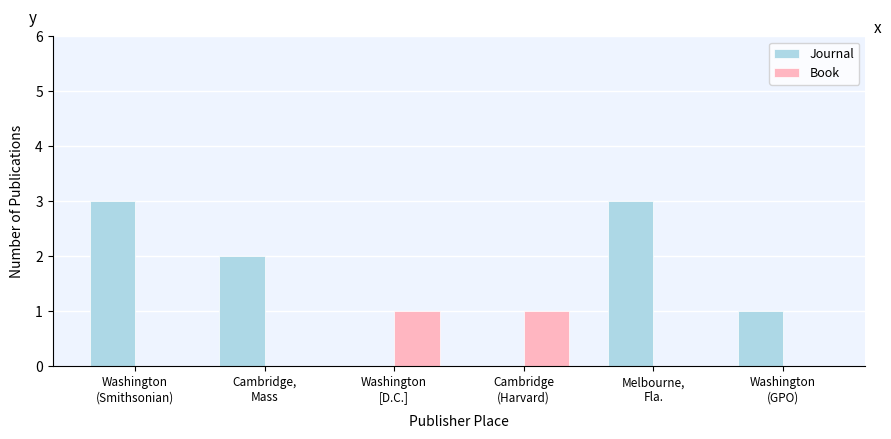

Reading left to right, transcribe all the data shown in this chart.

Journal: 3	2	0	0	3	1
Book: 0	0	1	1	0	0